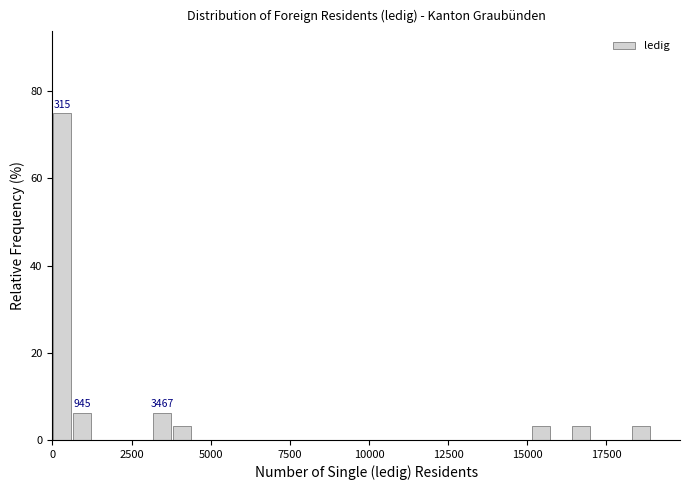

Around what value on the x-axis is the tallest bar? Give the approximate position of its centre, as read against the axis.

500